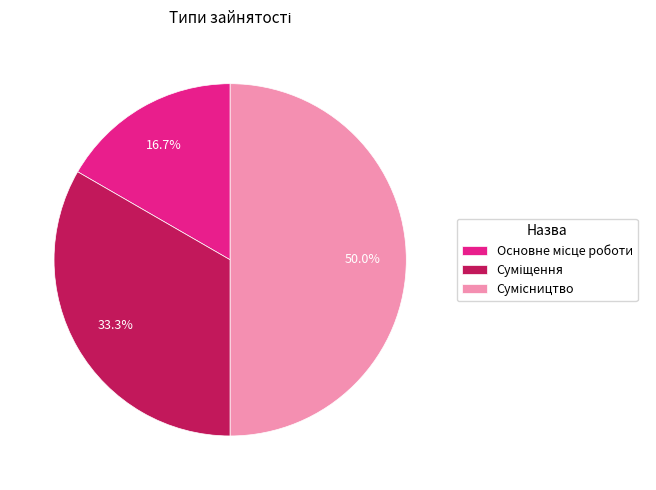

Which has a higher value, Основне місце роботи or Сумісництво?

Сумісництво